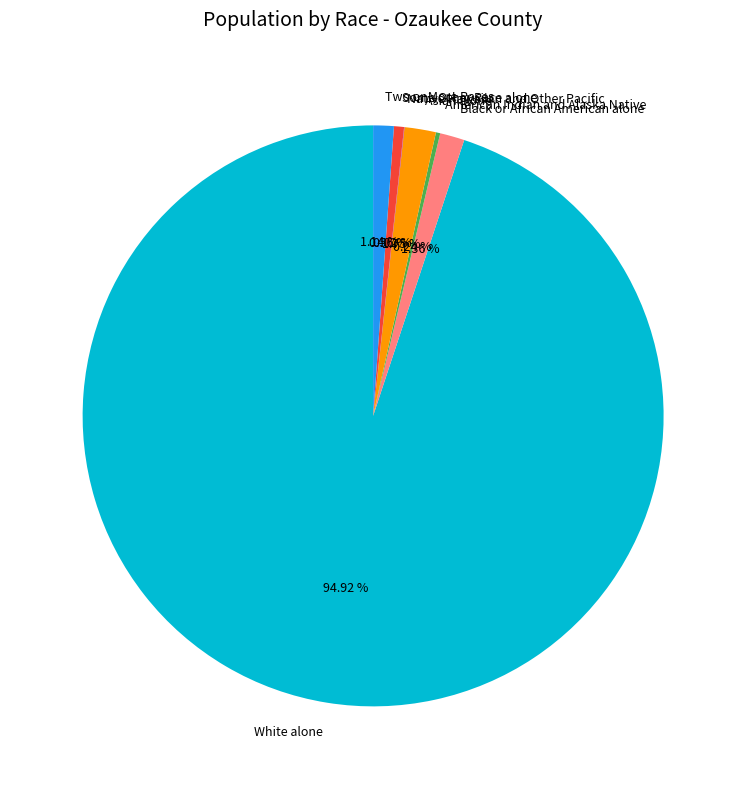

Does any single category account for the majority?

Yes